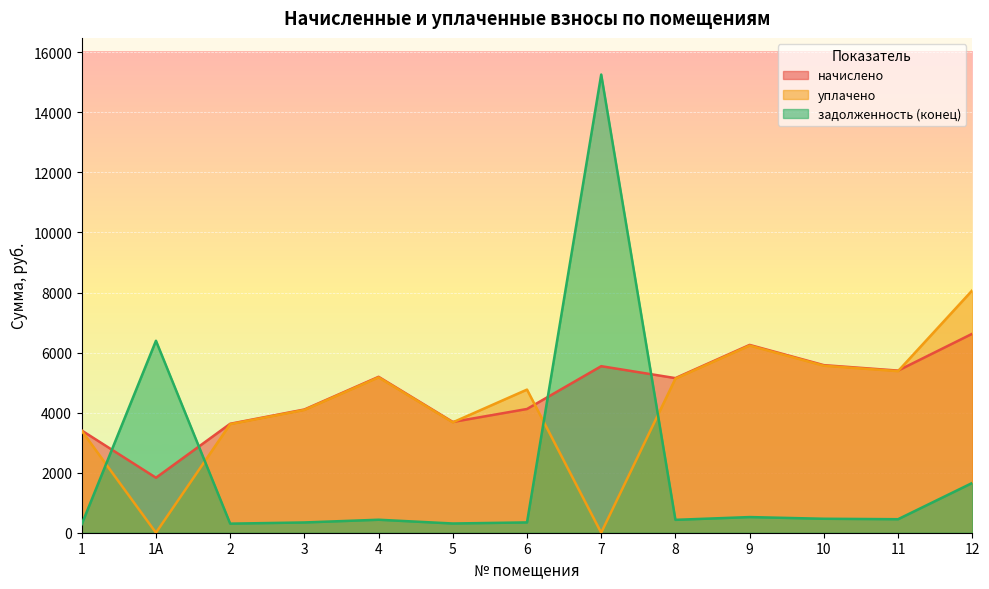

What is the spread (max minus min) of values at 2?

3326.4